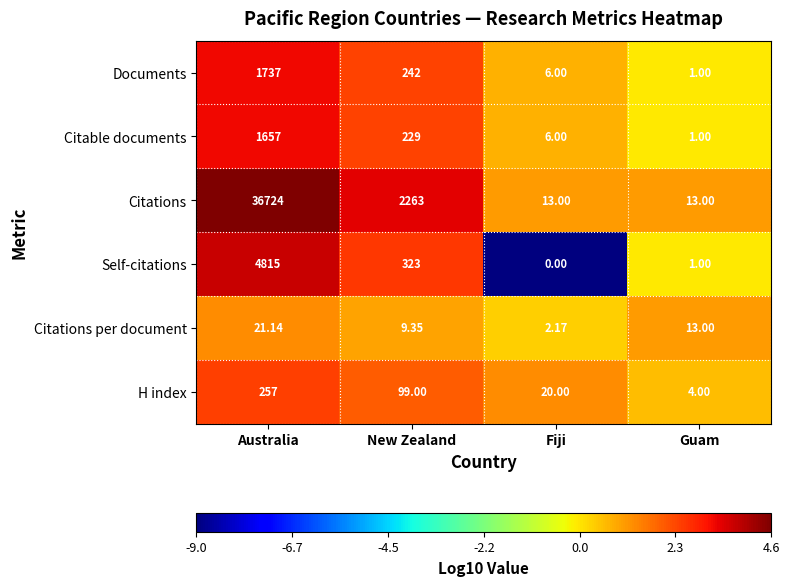

Where is H index nearest to the value 130?

New Zealand